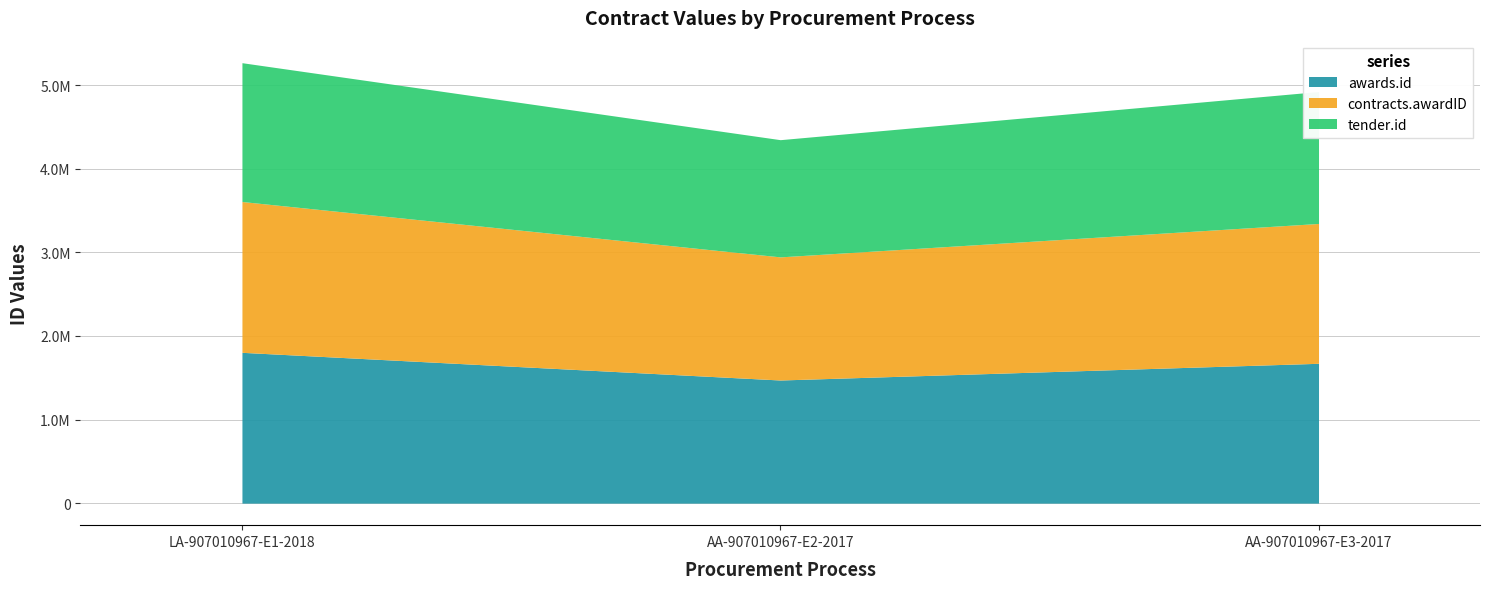

What is the label of the 2nd point from the right?

AA-907010967-E2-2017